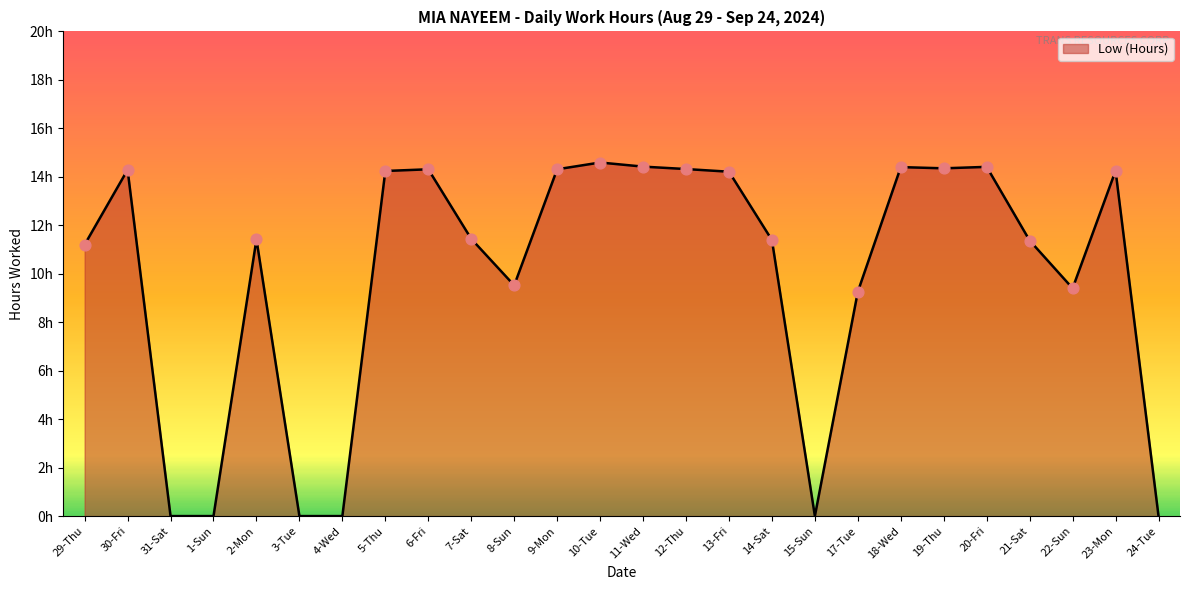

What is the change in value from 2-Mon to 22-Sun?

-2.0